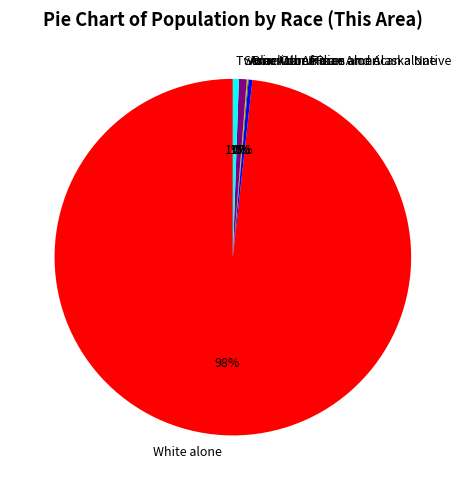

To the nearest percent, what is the average slice percentage?

17%